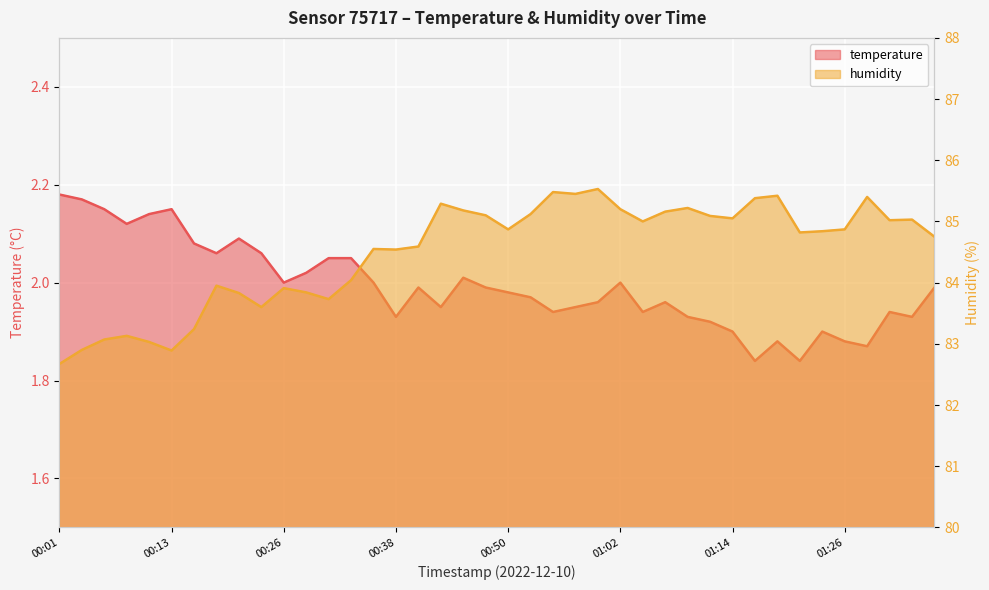

The temperature series shows 3.3 at 00:43. True or false?

False